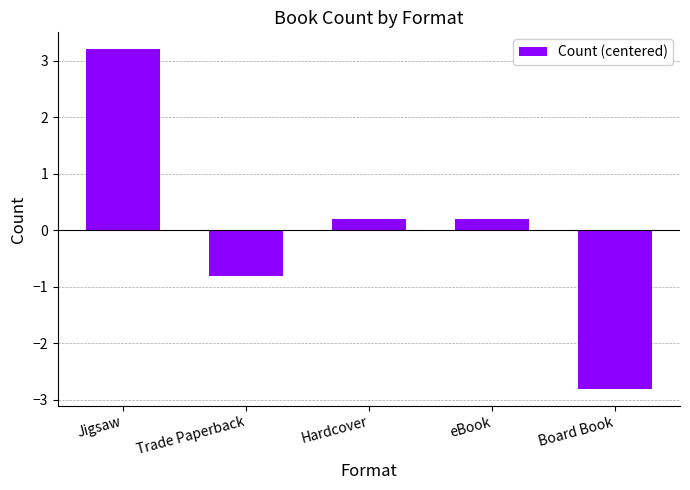

What is the minimum value shown in the chart?

-2.8